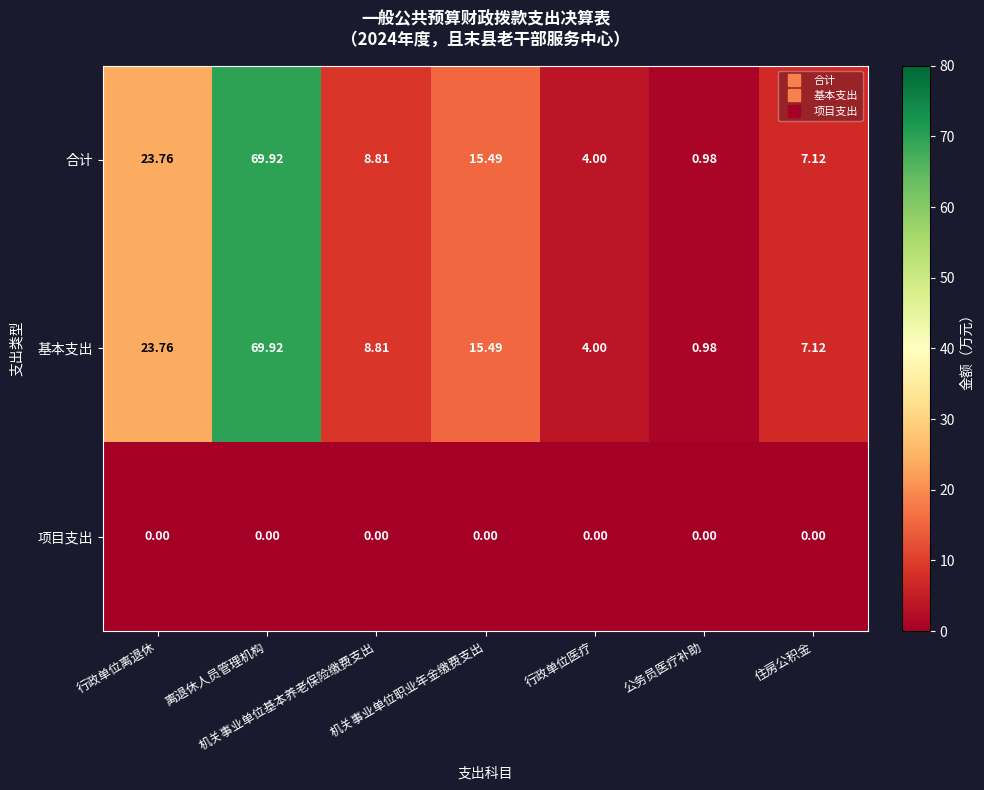

Which series has the largest total across all categories?

合计